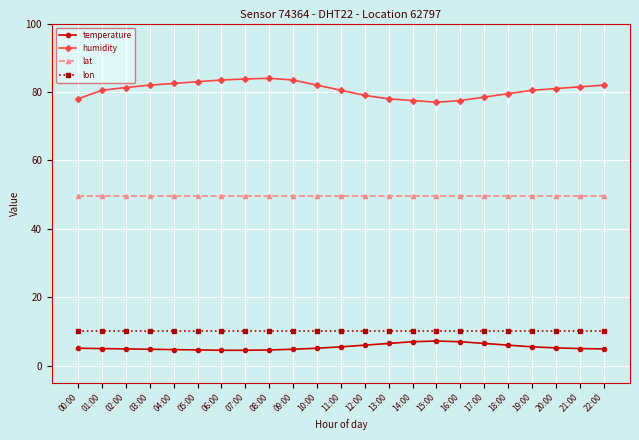

What is the sum of all temperature values?

124.9